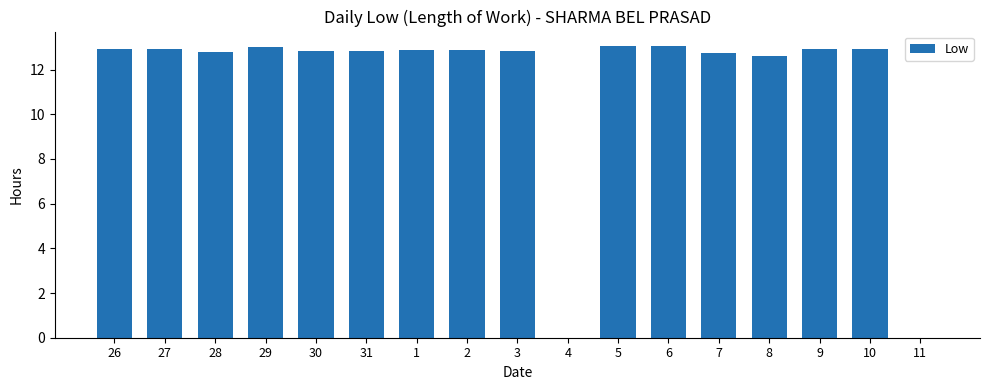

The chart shows a value of 12.8 at 3. True or false?

True